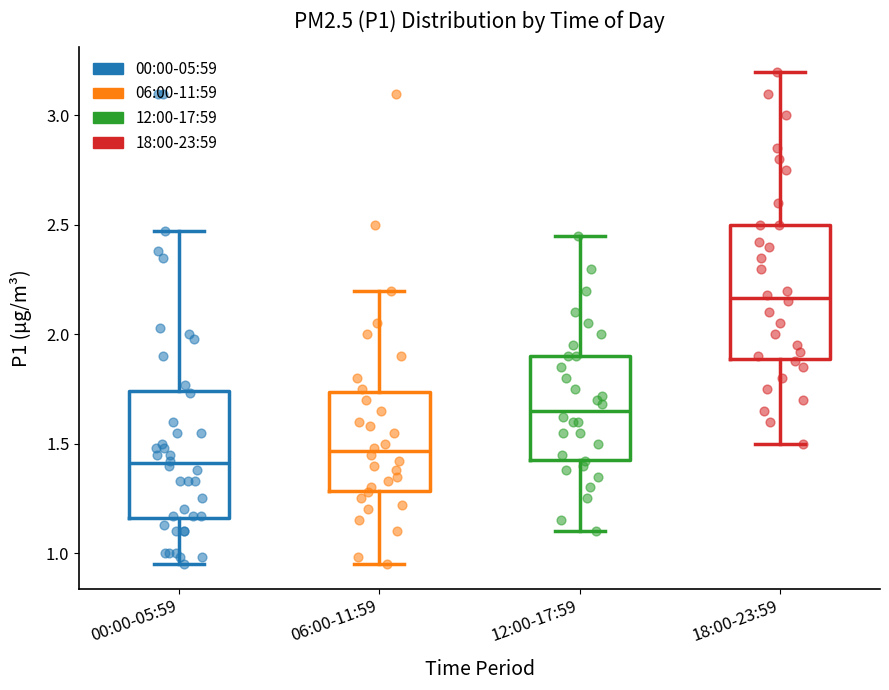

Reading left to right, transcribe this box plot: for each box, give where its median line is, the range the box spans, and where its two whiskers end, as read against the y-axis. The values are not printed on the chart, so give them approximately, as read against the axis.

00:00-05:59: median 1.40, box 1.15 to 1.75, whiskers 0.95 to 2.45
06:00-11:59: median 1.45, box 1.30 to 1.75, whiskers 0.95 to 2.20
12:00-17:59: median 1.65, box 1.45 to 1.90, whiskers 1.10 to 2.45
18:00-23:59: median 2.15, box 1.90 to 2.50, whiskers 1.50 to 3.20